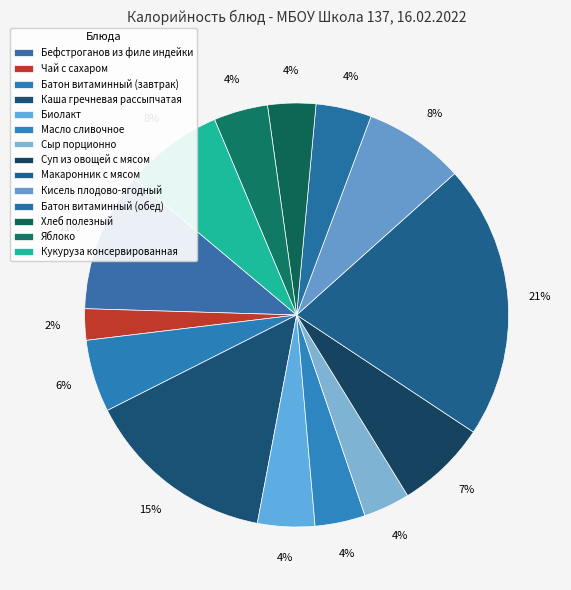

How many slices are in this pie chart?

14